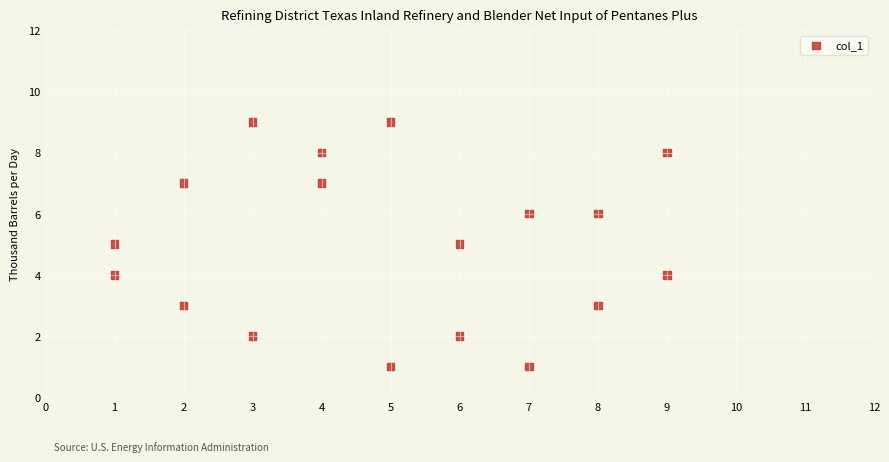

What is the range of Y values (max minus min)?

8